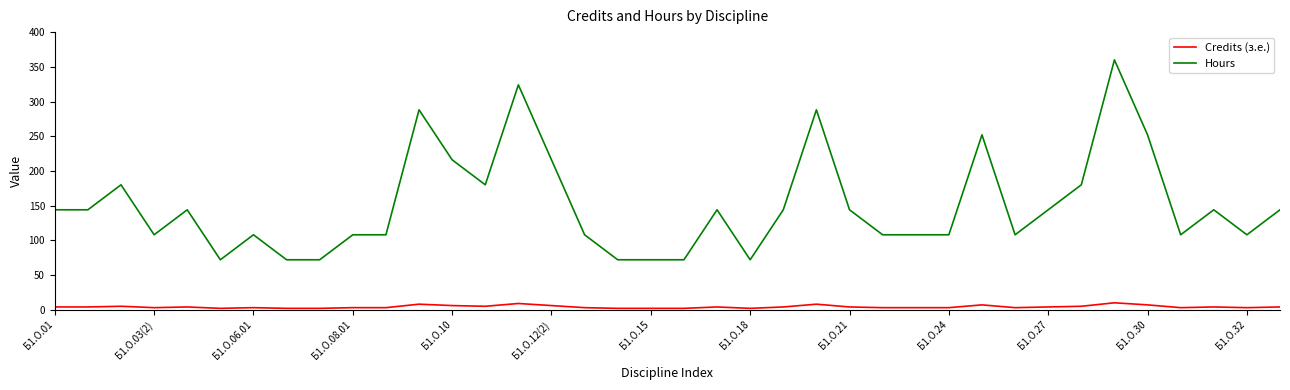

List the series in order of their overall mean, highest first.

Hours, Credits (з.е.)